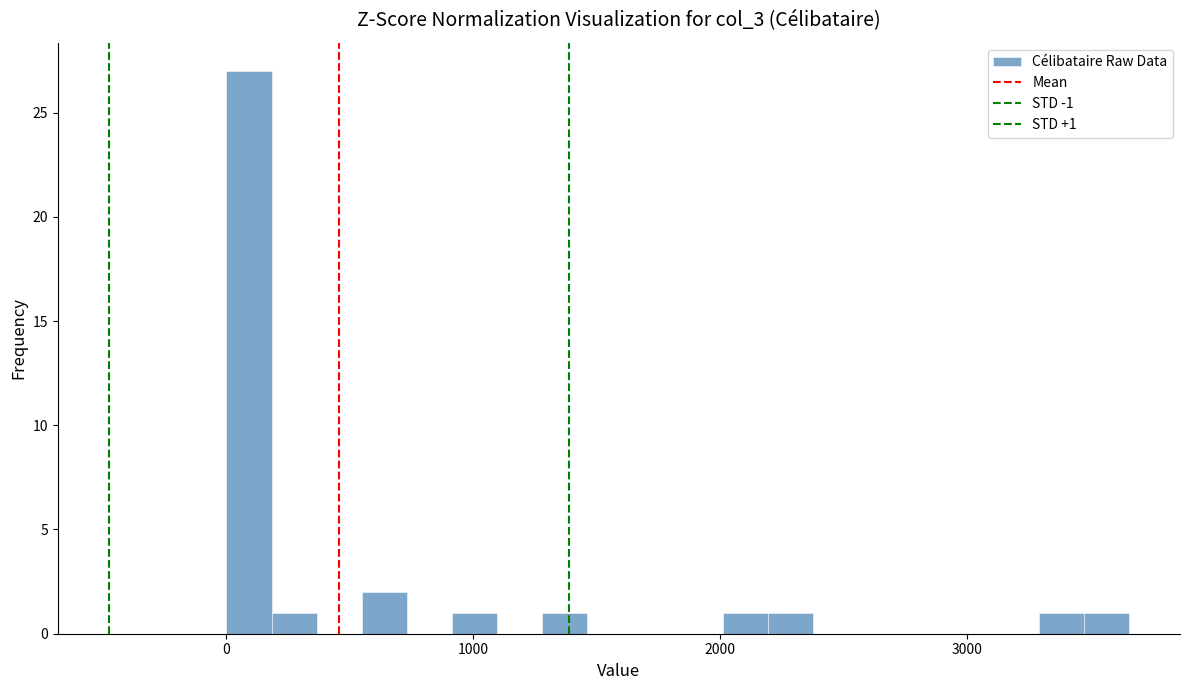

Around what value on the x-axis is the tallest bar? Give the approximate position of its centre, as read against the axis.

100